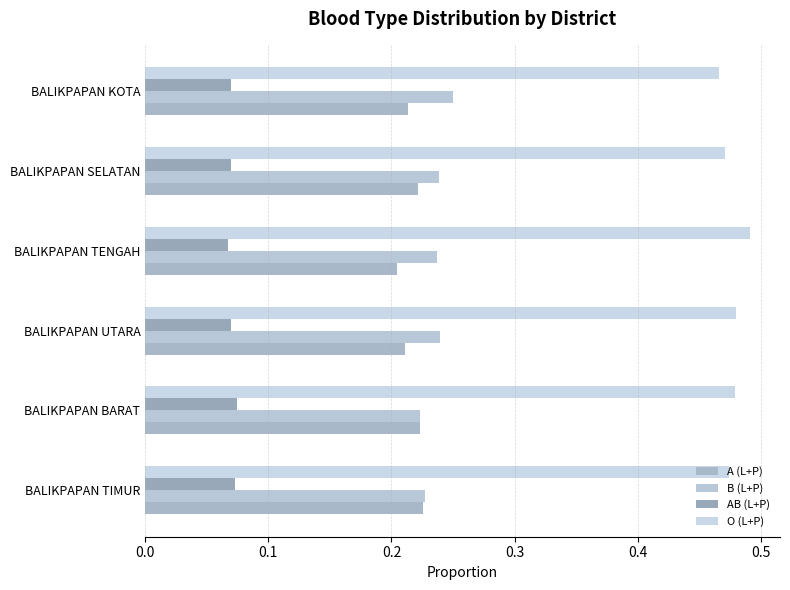

Count the number of categories in the chart.

6